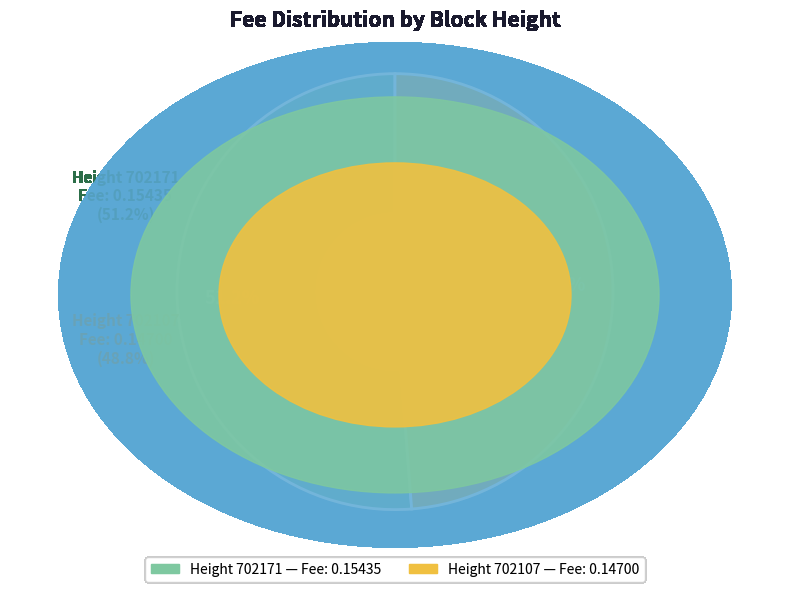

Is there a majority slice in this chart?

Yes